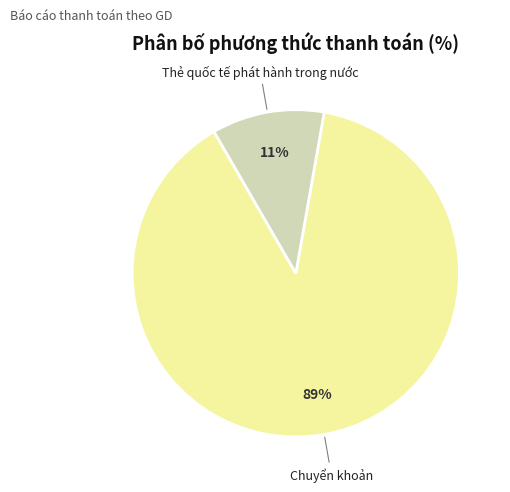

Does any single category account for the majority?

Yes